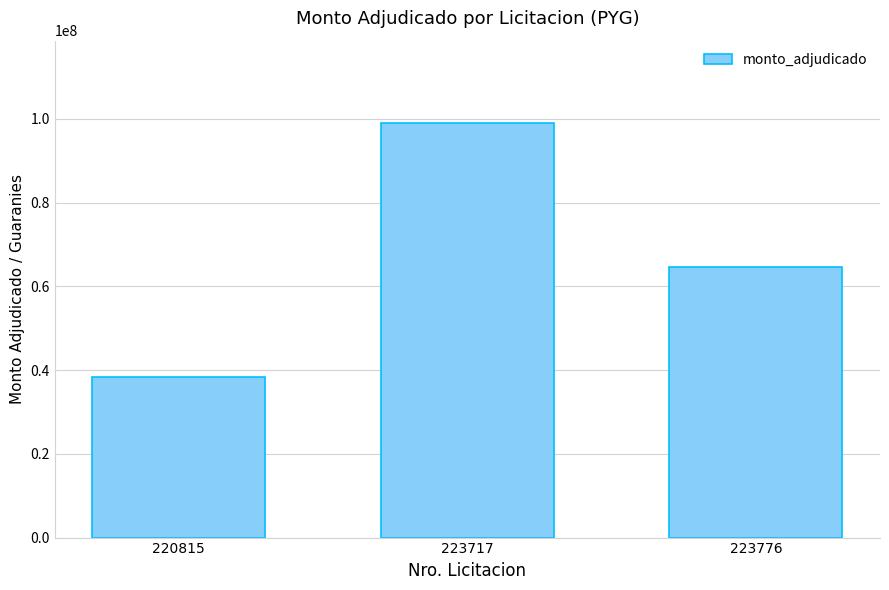

What is the change in value from 220815 to 223776?

+26446100